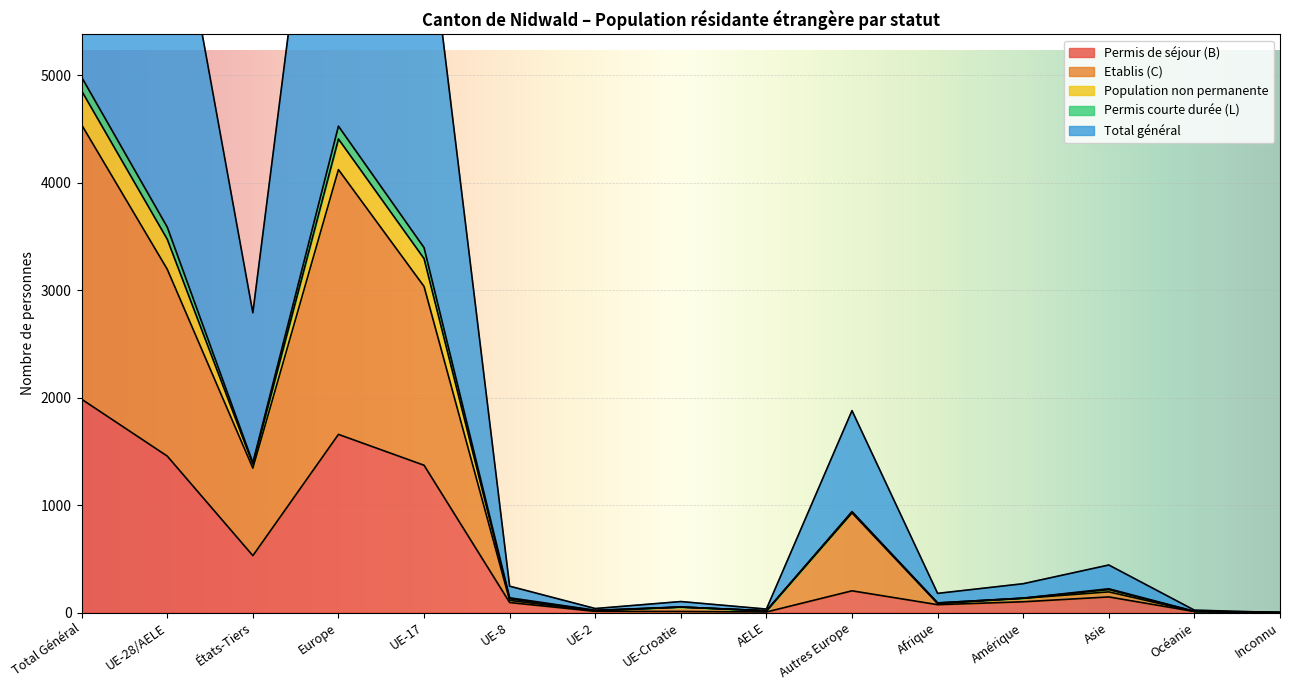

Where is the first local maximum for Total général?

Europe